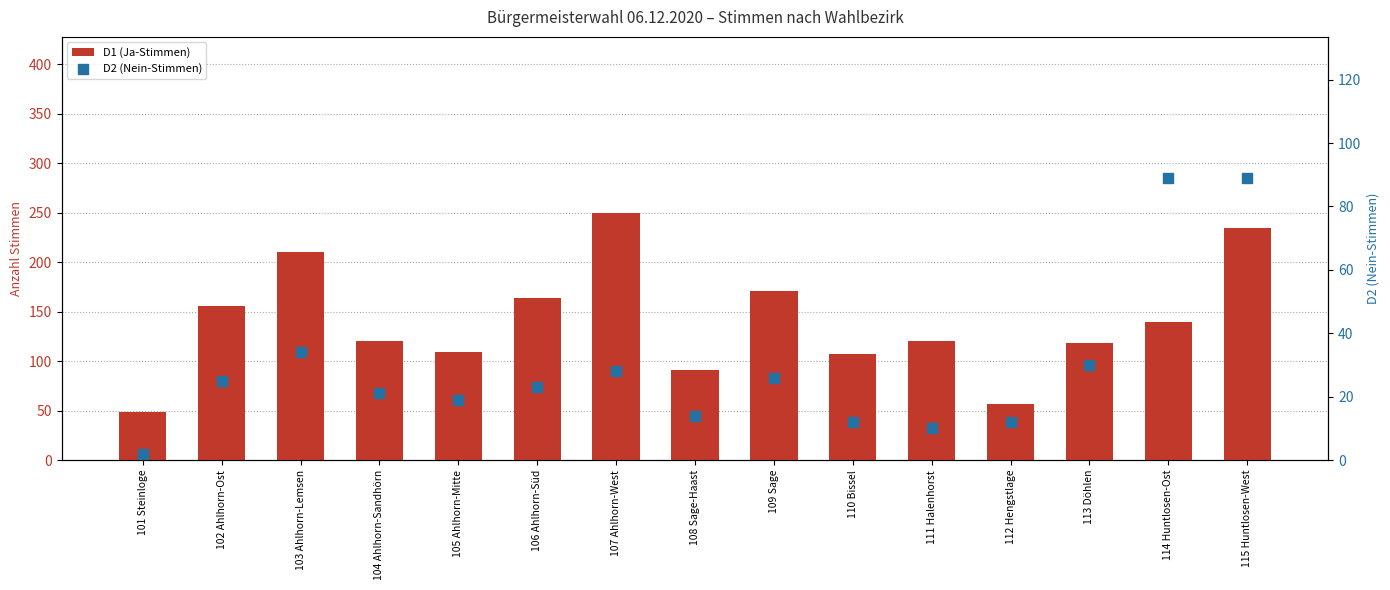

What is the total value across all series at 101 Steinloge?

51